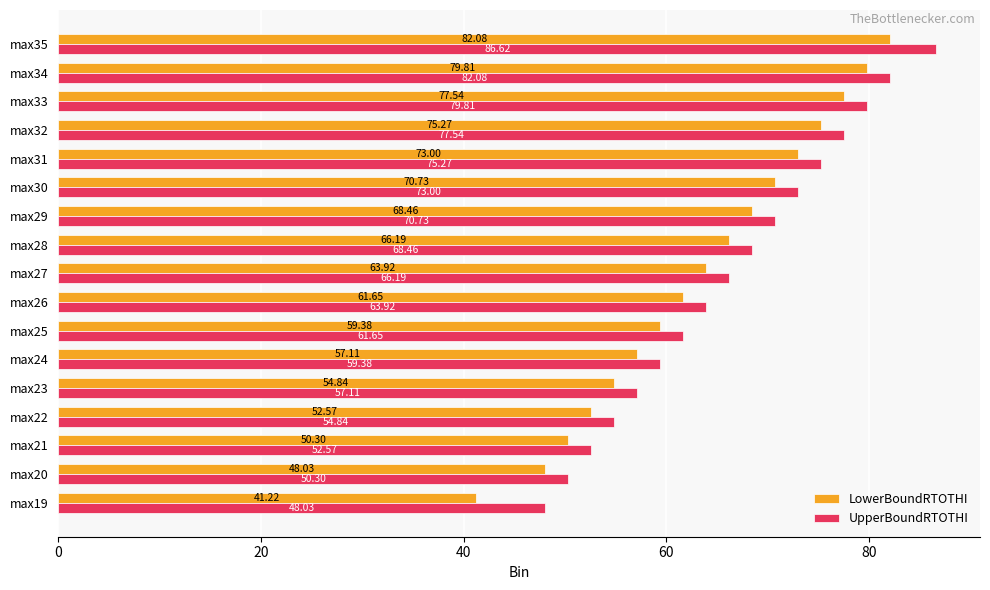

What is the highest value of the LowerBoundRTOTHI series?

82.1